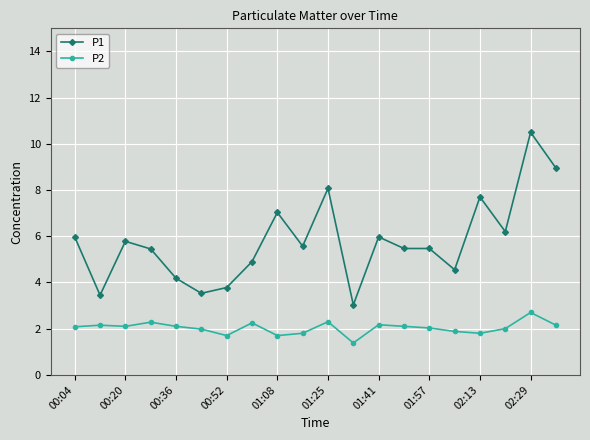

True or false: P1 and P2 intersect in this chart.

False